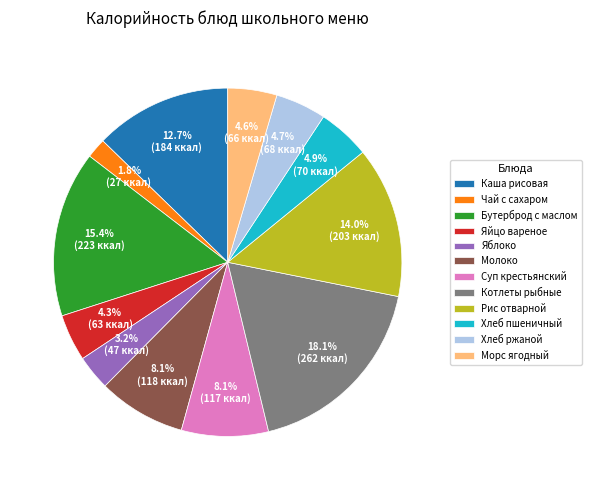

To the nearest percent, what percentage of the pie is Бутерброд с маслом?

15%